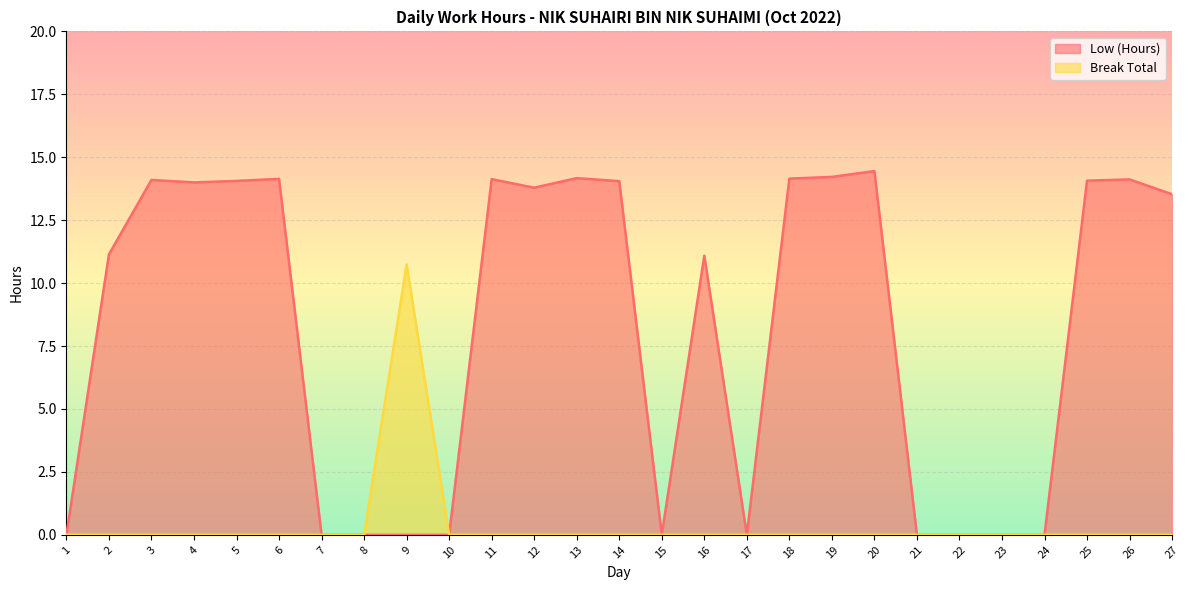

At which category is the sum across all series the highest?

20